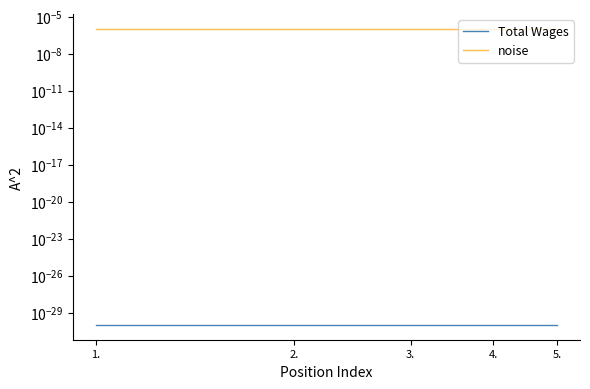

The value of noise at 2. is 0.0. True or false?

True